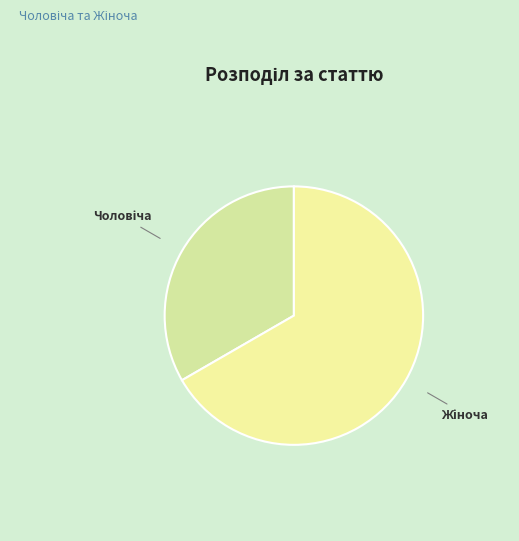

Is there a majority slice in this chart?

Yes